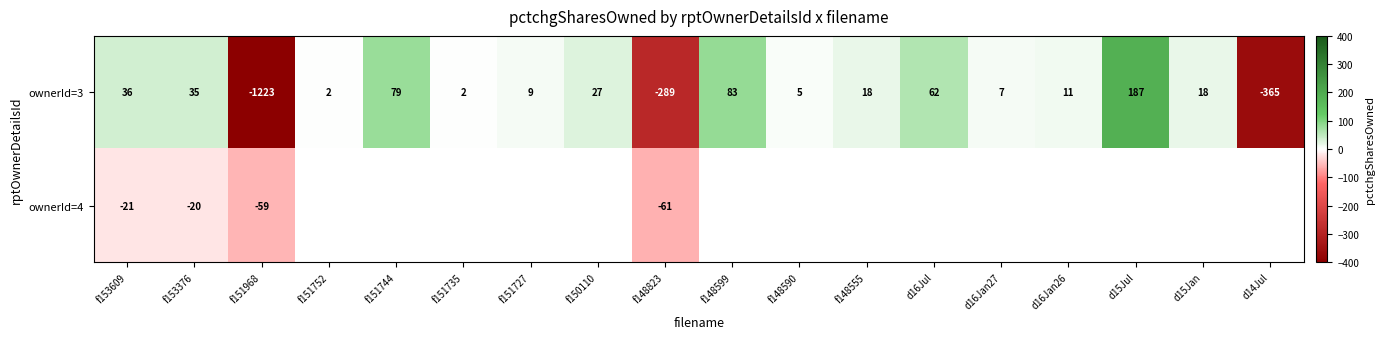

What is the difference between the highest and lowest values at f153609?

57